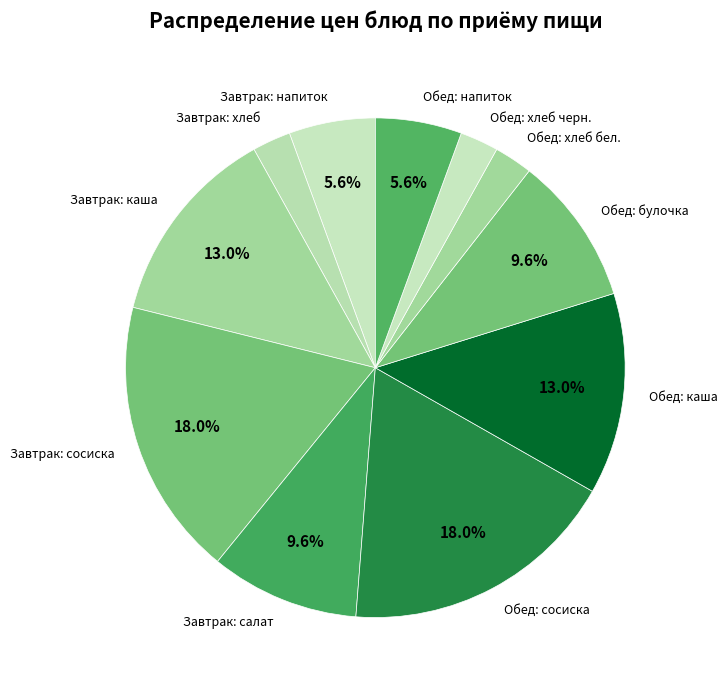

How many segments does this pie chart have?

11